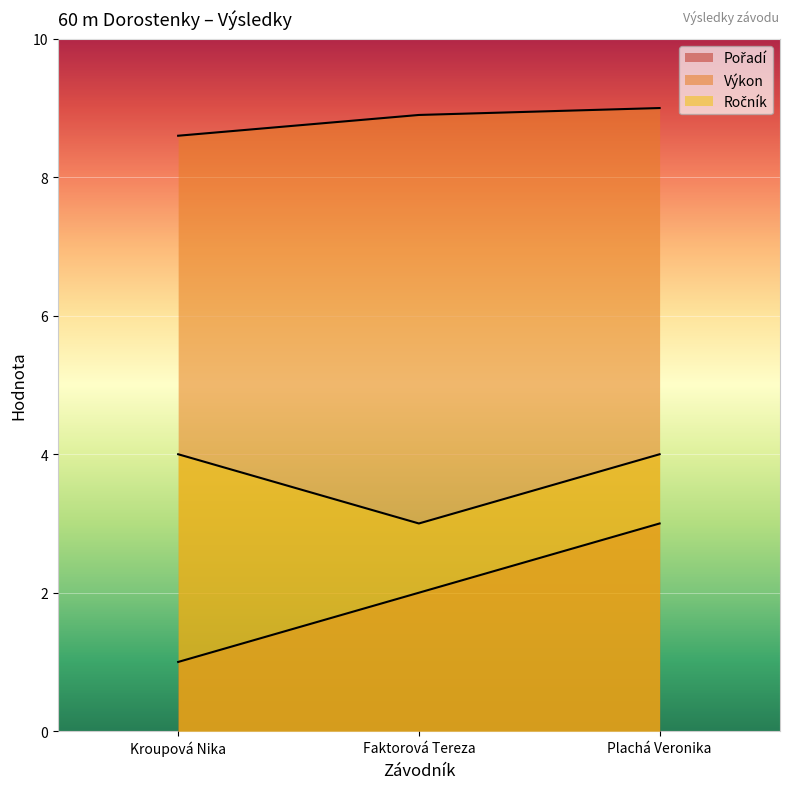

Does the chart display data point markers on the line(s)?

No